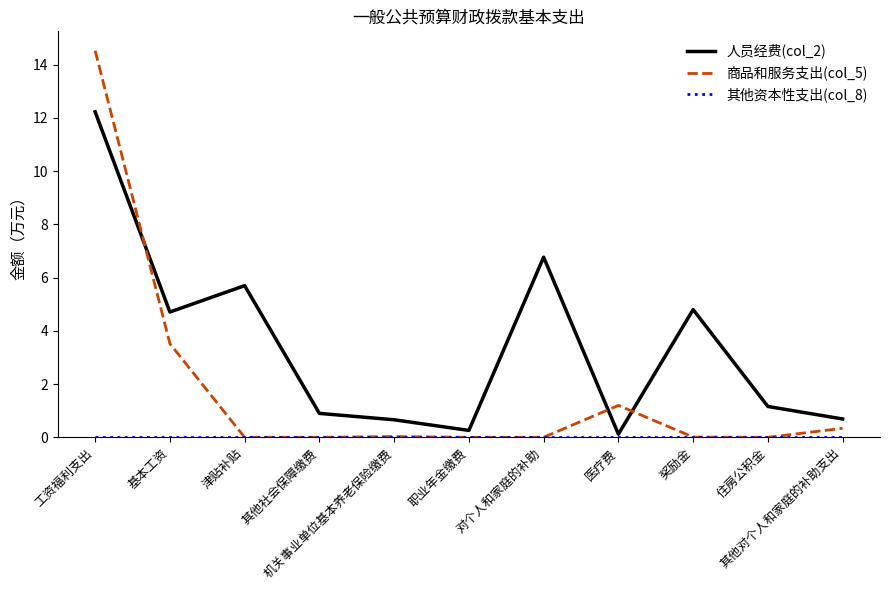

Does the chart have visible grid lines?

No